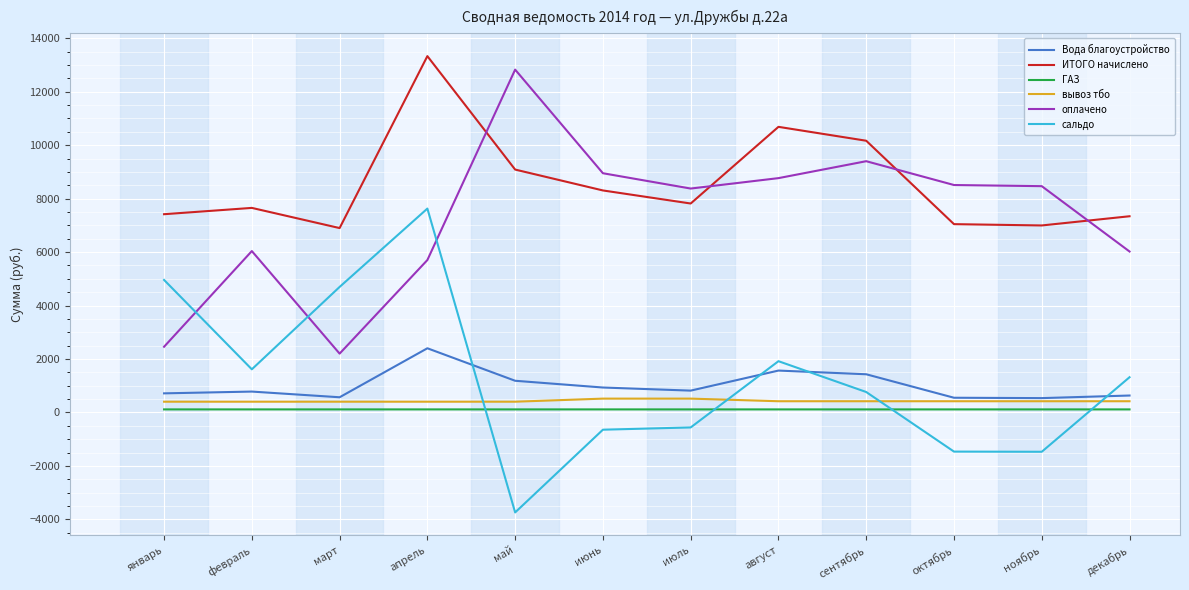

What is the difference between the maximum and minimum values in the ГАЗ series?

0.1